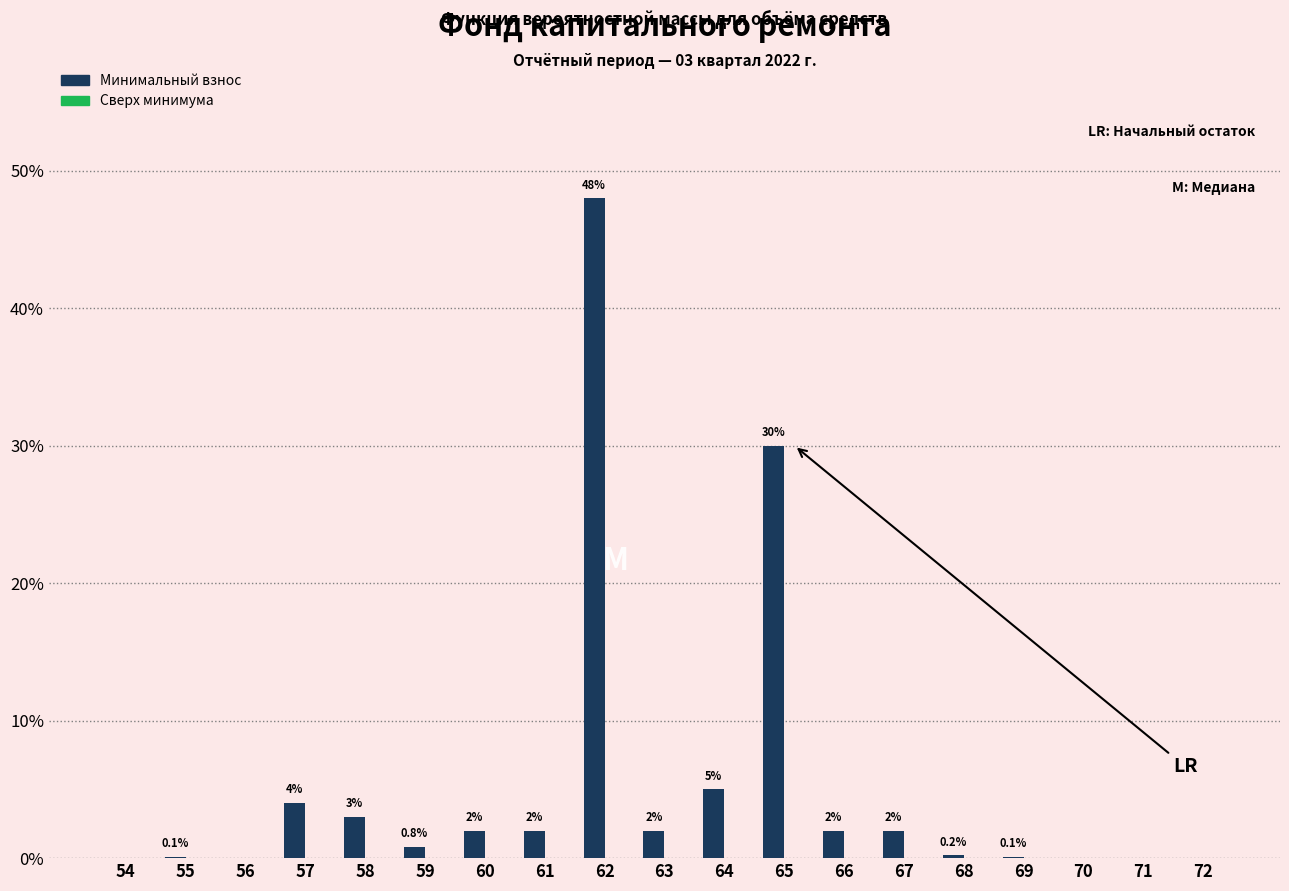

Reading left to right, what are all the values shown in this chart?

54=0.0	55=0.1	56=0.0	57=4.0	58=3.0	59=0.8	60=2.0	61=2.0	62=48.0	63=2.0	64=5.0	65=30.0	66=2.0	67=2.0	68=0.2	69=0.1	70=0.0	71=0.0	72=0.0